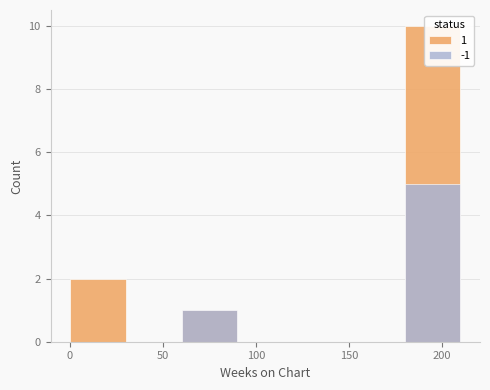

The Position series shows 4 at 203. True or false?

False